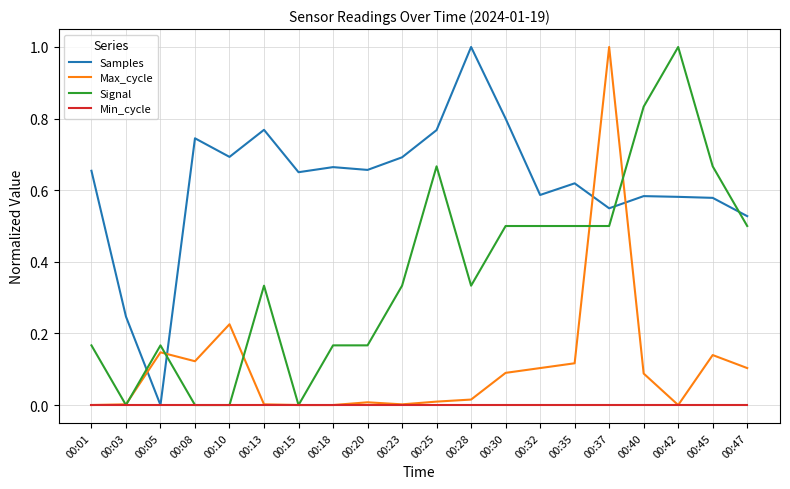

True or false: Signal and Samples cross at least once.

True